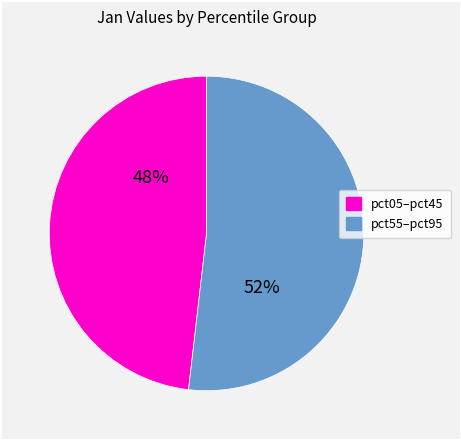

To the nearest percent, what is the average slice percentage?

50%